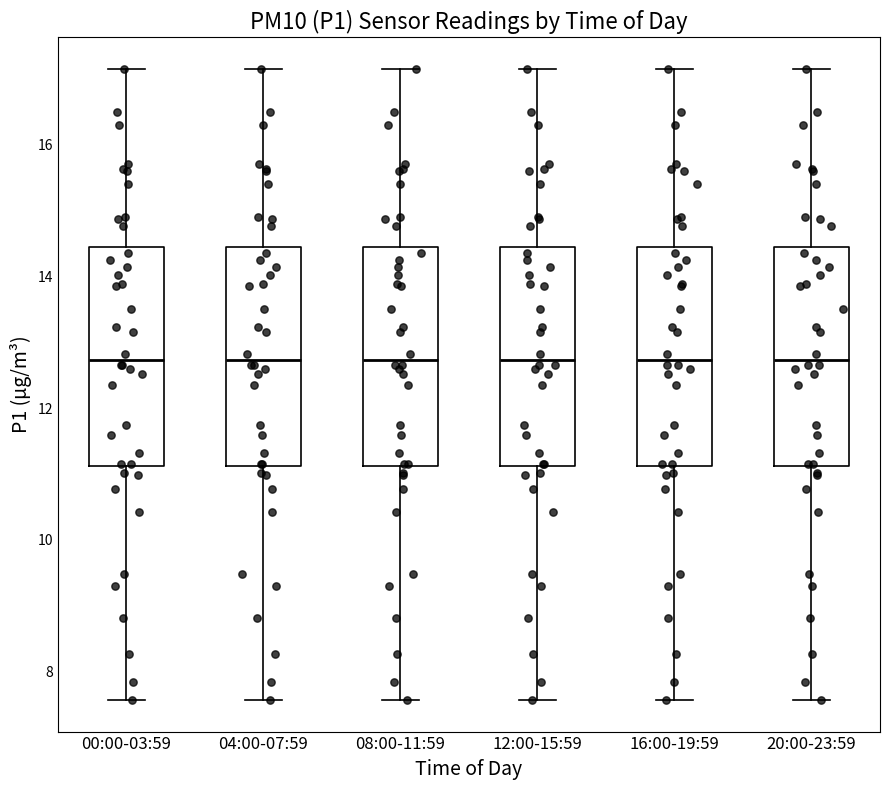

Where does the median line of the box for 04:00-07:59 sit on the y-axis? The values are not printed on the chart, so give them approximately, as read against the axis.

12.8